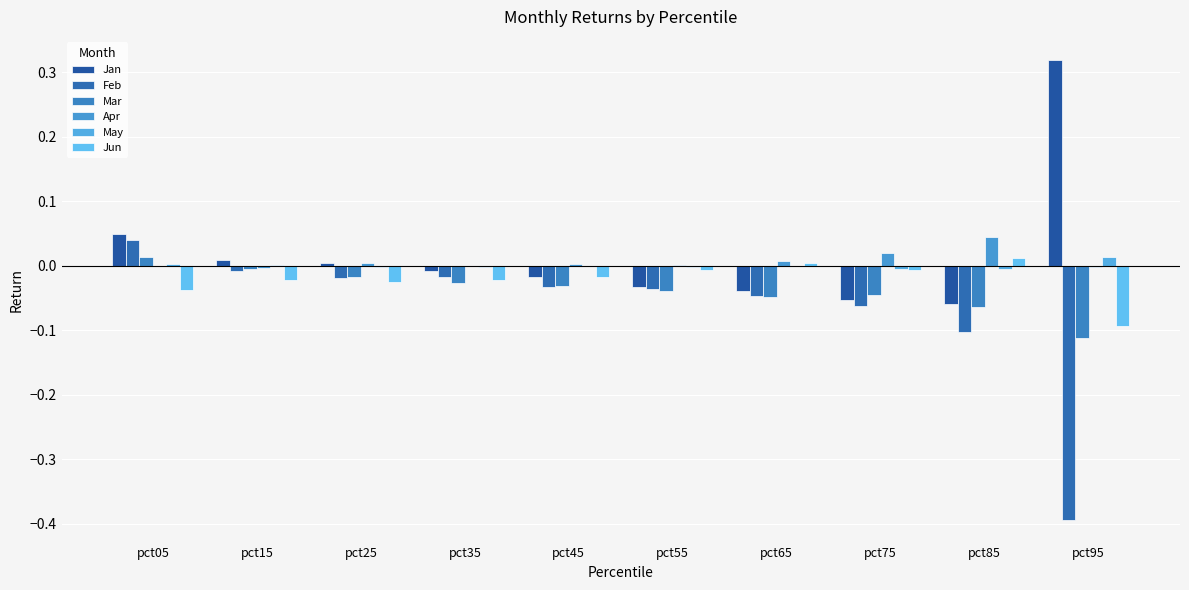

Which category has the highest value in the Mar series?

pct05